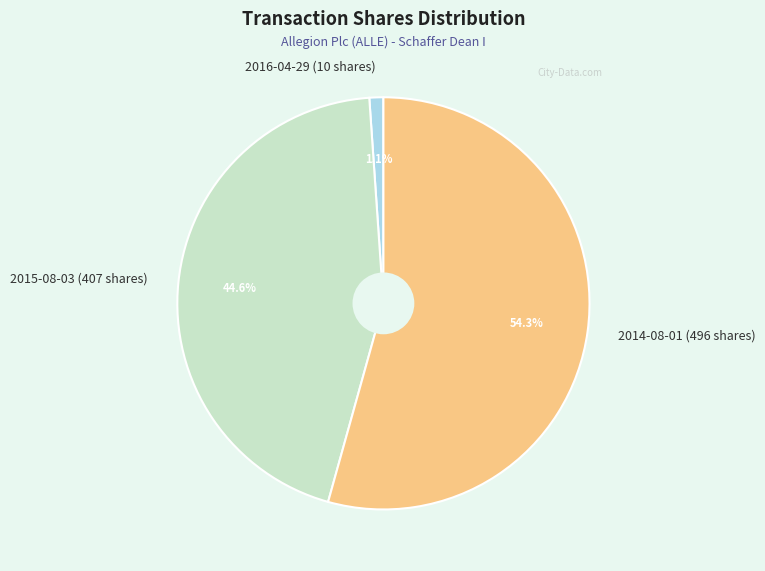

Does 2015-08-03 (407 shares) account for over 50% of the chart?

No